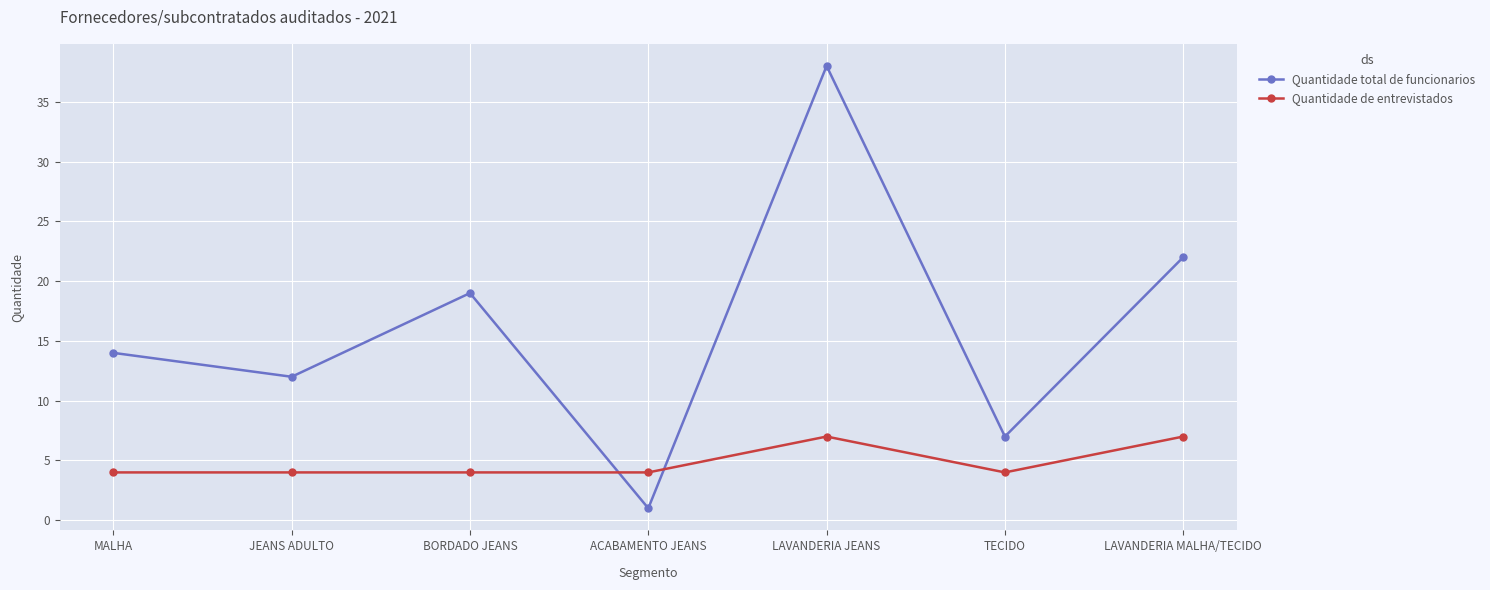

Where is the first local minimum for Quantidade total de funcionarios?

JEANS ADULTO